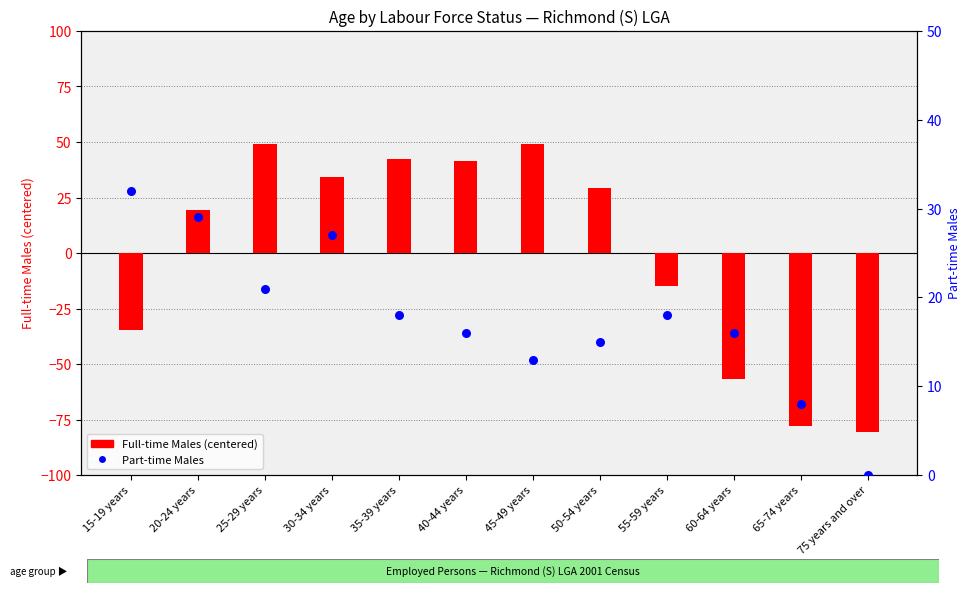

What is the total value across all series at 65-74 years?

-69.8